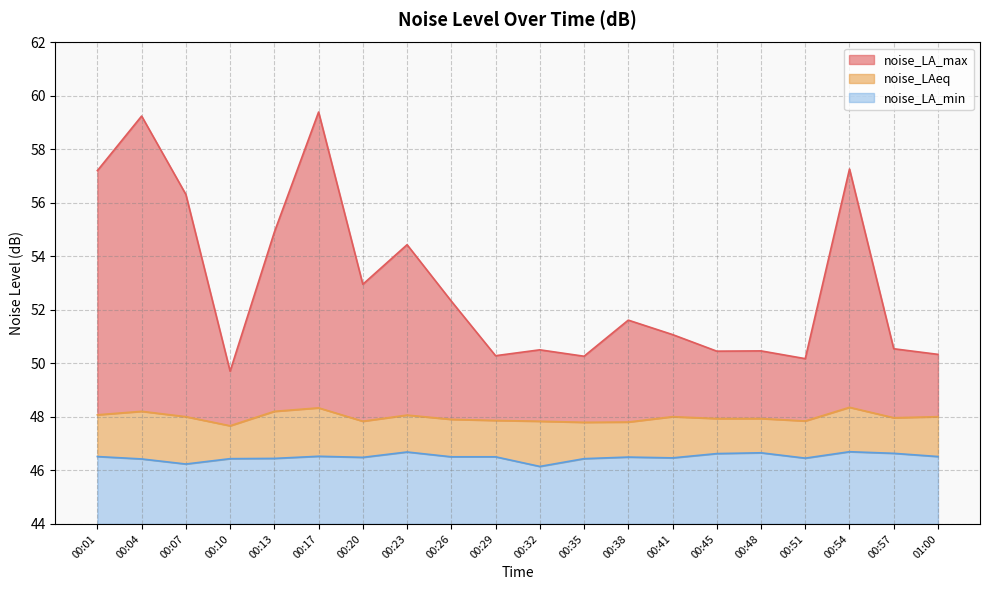

Rank the categories by noise_LA_min value from lowest to highest.

00:32, 00:07, 00:04, 00:10, 00:35, 00:13, 00:51, 00:41, 00:20, 00:38, 00:26, 00:29, 00:01, 01:00, 00:17, 00:45, 00:57, 00:48, 00:23, 00:54